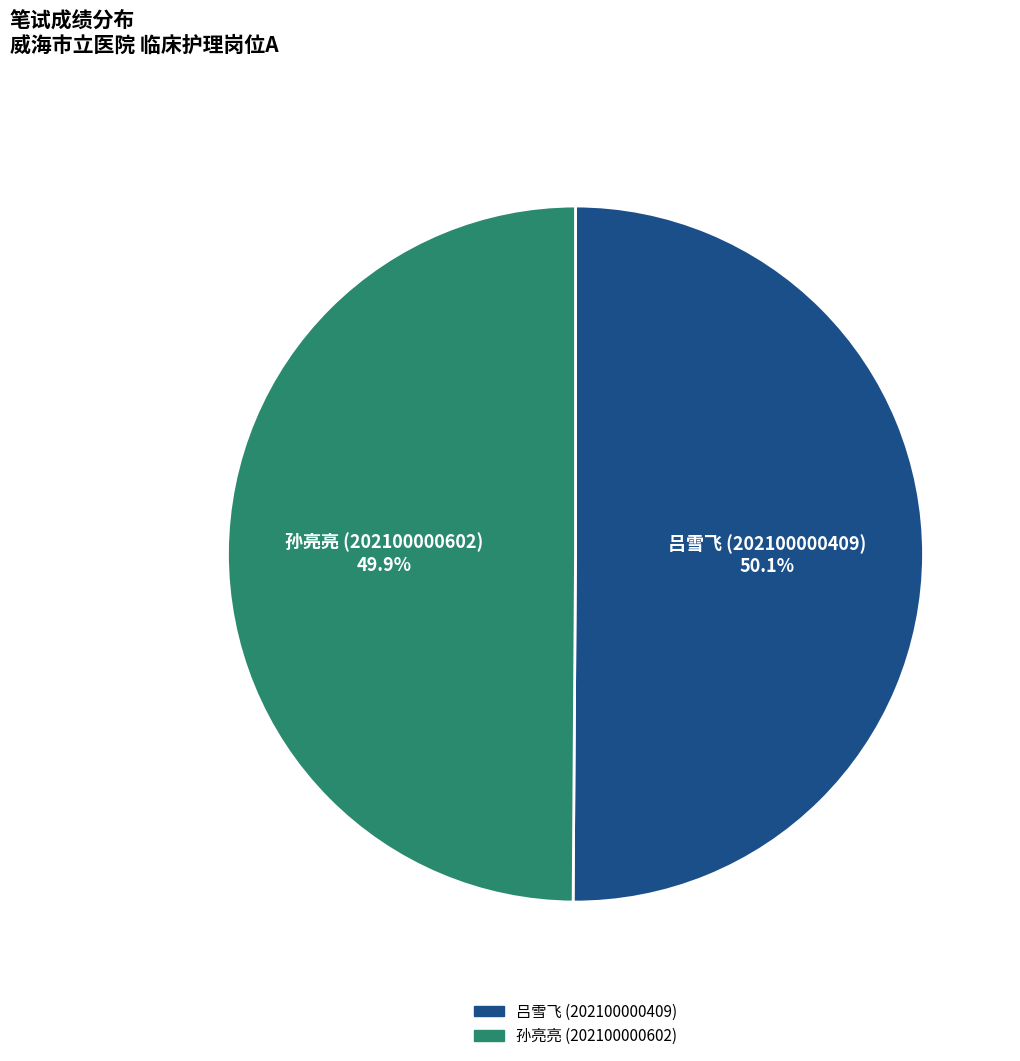

What percentage is the 吕雪飞 (202100000409) slice, to the nearest percent?

50%